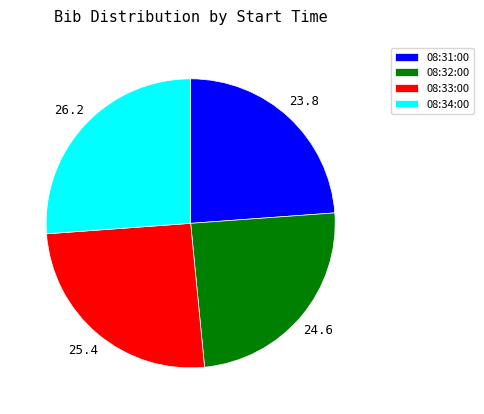

Approximately how many times larger is the value at 08:32:00 compared to 08:33:00?

1.0